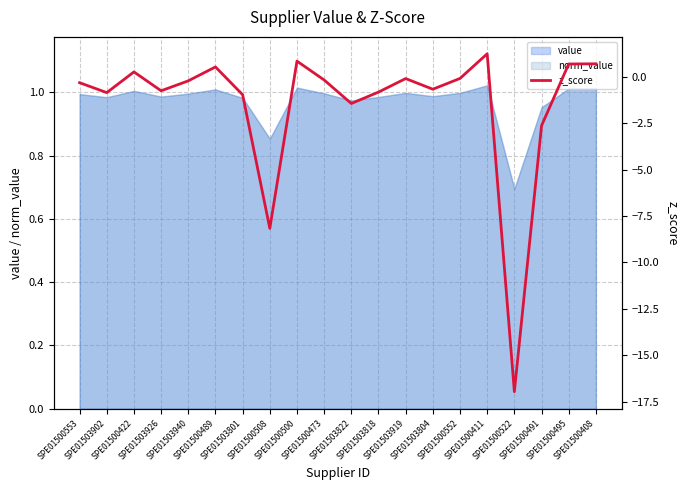

How many values are below zero?

14